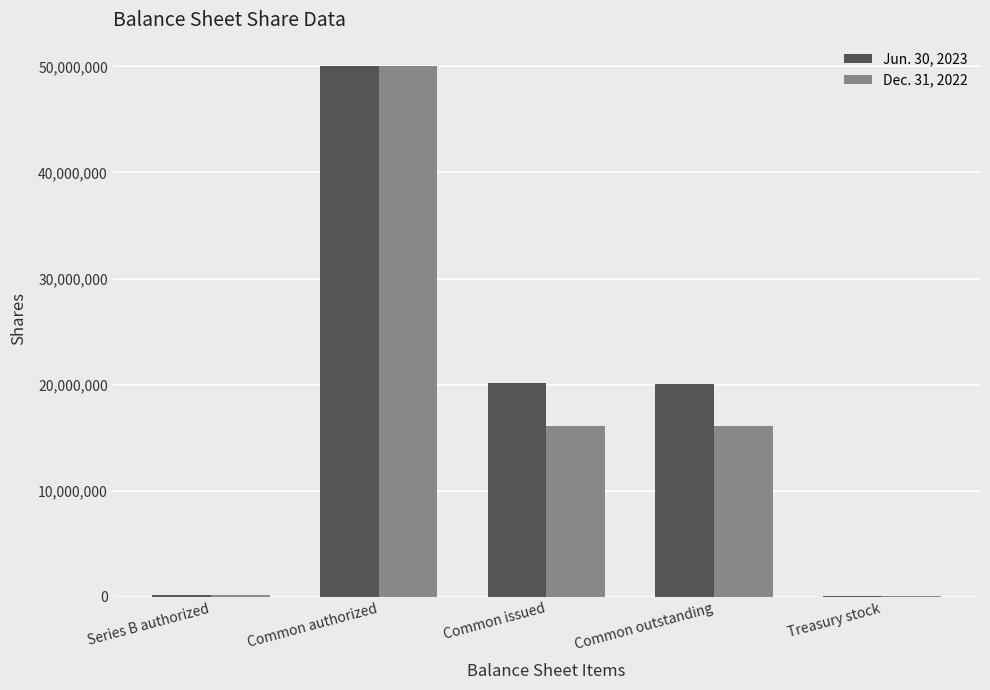

How many series are shown in this chart?

2